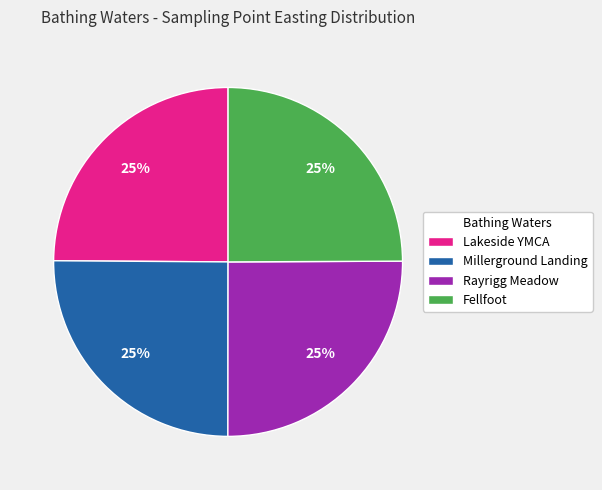

Does any single category account for the majority?

No